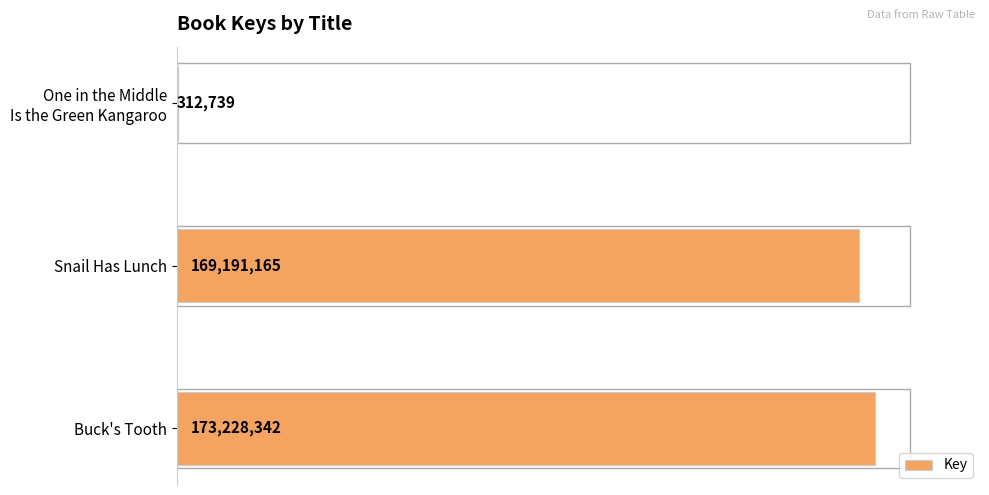

Are the bars horizontal?

Yes